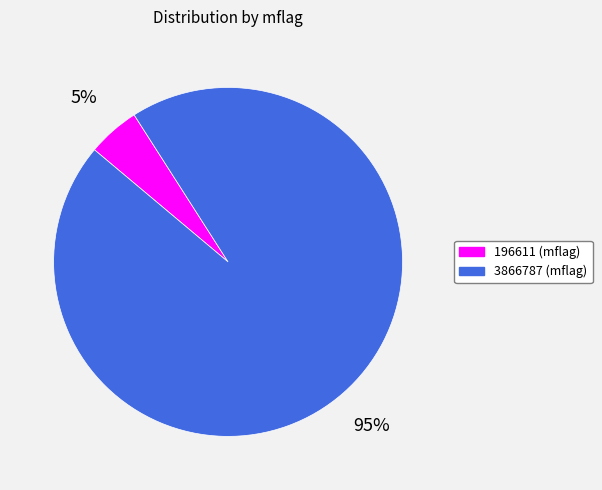

To the nearest percent, what portion does 196611 represent?

5%